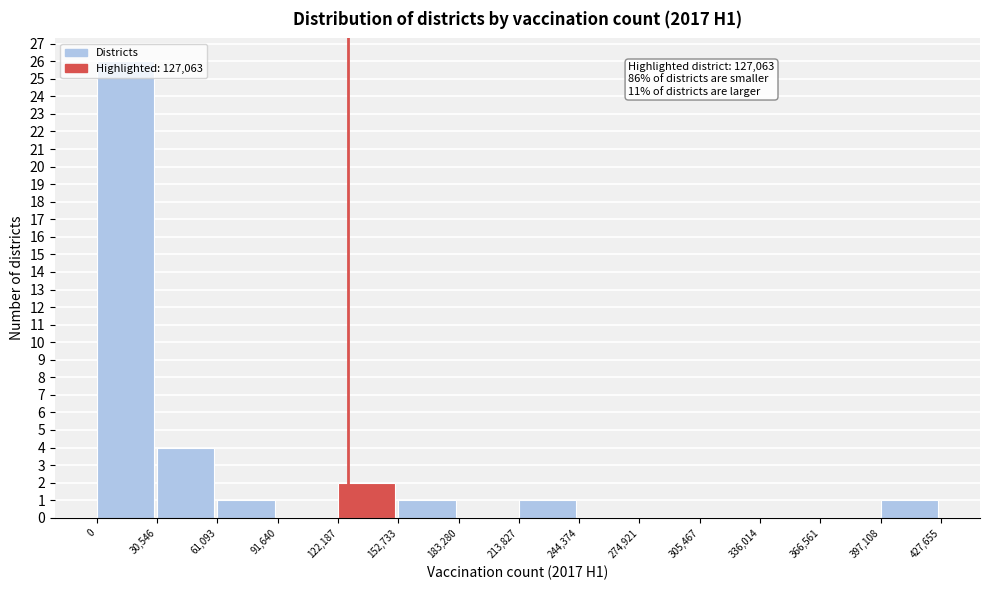

Which range on the x-axis has the tallest bar?

0 to 30,546